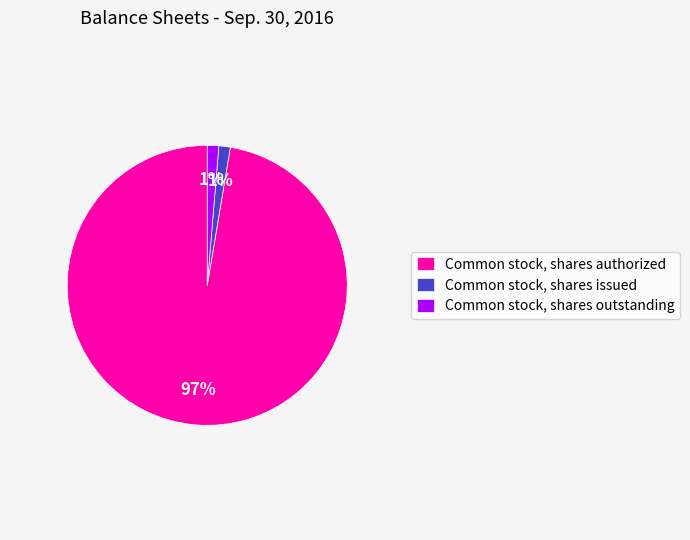

Is Common stock, shares authorized the majority of the pie?

Yes